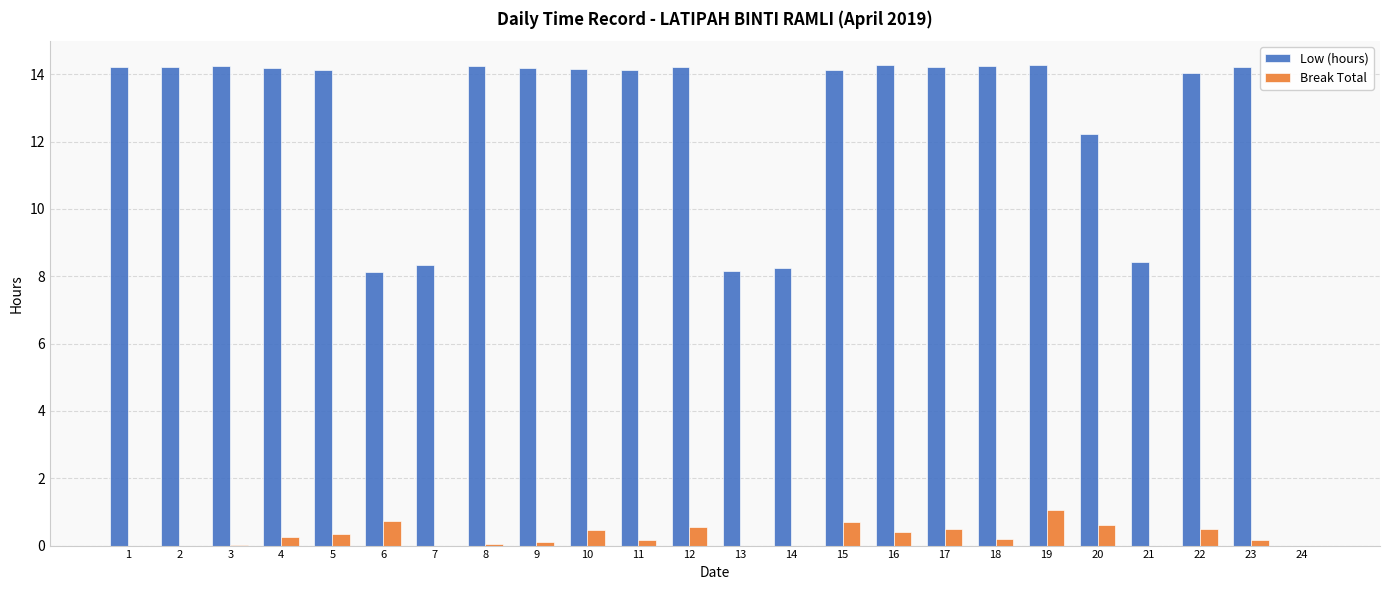

True or false: Low (hours) has a value of 24.4 at 1.

False